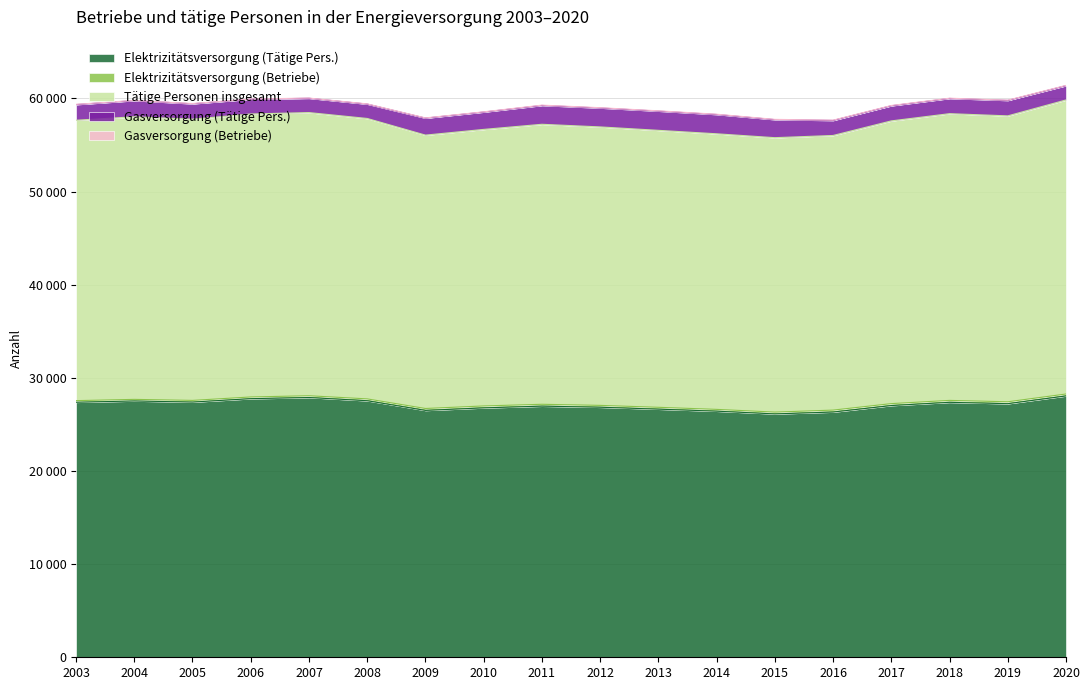

Reading left to right, extract all data points from this chart.

Elektrizitätsversorgung (Tätige Pers.): 2003=27378.0	2004=27515.0	2005=27397.0	2006=27762.0	2007=27886.0	2008=27542.0	2009=26503.0	2010=26773.9	2011=26960.0	2012=26844.0	2013=26637.6	2014=26420.8	2015=26126.5	2016=26327.3	2017=27023.8	2018=27370.2	2019=27224.1	2020=28057.9
Elektrizitätsversorgung (Betriebe): 2003=173.0	2004=172.0	2005=180.0	2006=184.0	2007=190.0	2008=197.0	2009=205.0	2010=207.2	2011=200.0	2012=198.0	2013=198.0	2014=192.0	2015=194.0	2016=208.0	2017=207.0	2018=207.0	2019=205.0	2020=206.0
Tätige Personen insgesamt: 2003=30101.0	2004=30339.0	2005=30190.0	2006=30378.0	2007=30400.0	2008=30106.0	2009=29349.0	2010=29688.6	2011=30060.0	2012=29895.0	2013=29733.8	2014=29586.6	2015=29461.1	2016=29482.8	2017=30351.6	2018=30783.4	2019=30693.6	2020=31565.9
Gasversorgung (Tätige Pers.): 2003=1683.0	2004=1734.0	2005=1654.0	2006=1586.0	2007=1535.0	2008=1541.0	2009=1822.0	2010=1861.5	2011=2022.0	2012=2031.0	2013=2063.8	2014=2070.3	2015=1936.1	2016=1612.4	2017=1624.9	2018=1630.9	2019=1656.1	2020=1535.5
Gasversorgung (Betriebe): 2003=23.0	2004=22.0	2005=23.0	2006=22.0	2007=22.0	2008=23.0	2009=24.0	2010=24.8	2011=32.0	2012=31.0	2013=31.0	2014=30.0	2015=29.0	2016=29.0	2017=29.0	2018=28.0	2019=28.0	2020=27.0